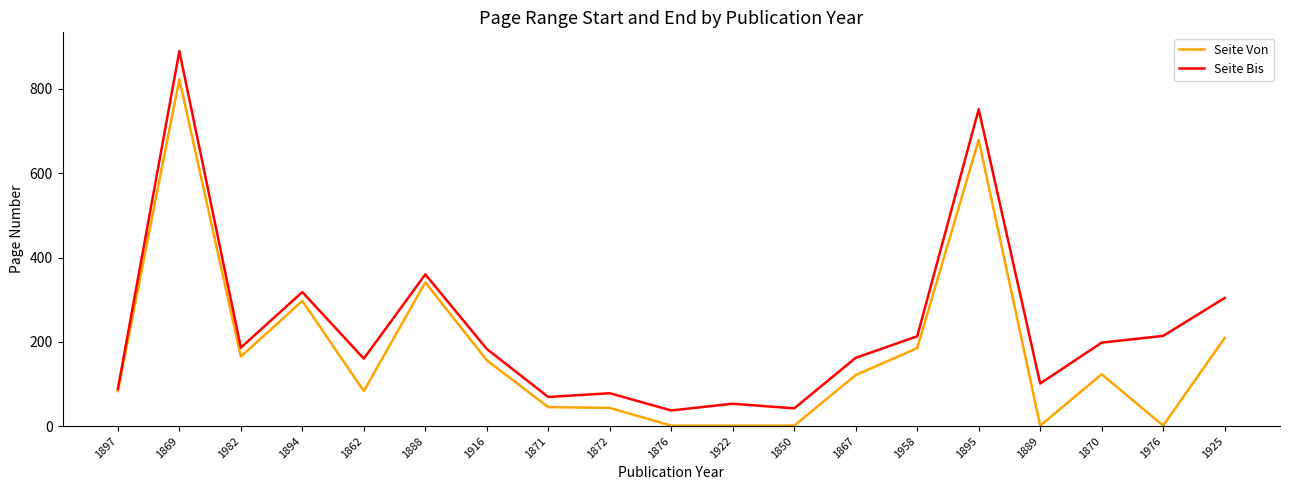

What is the approximate value of Seite Von at 1982, to the nearest 50?

150